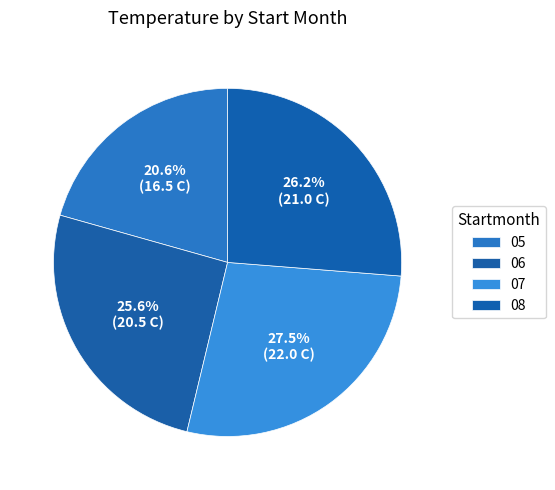

Count the number of slices in the pie.

4